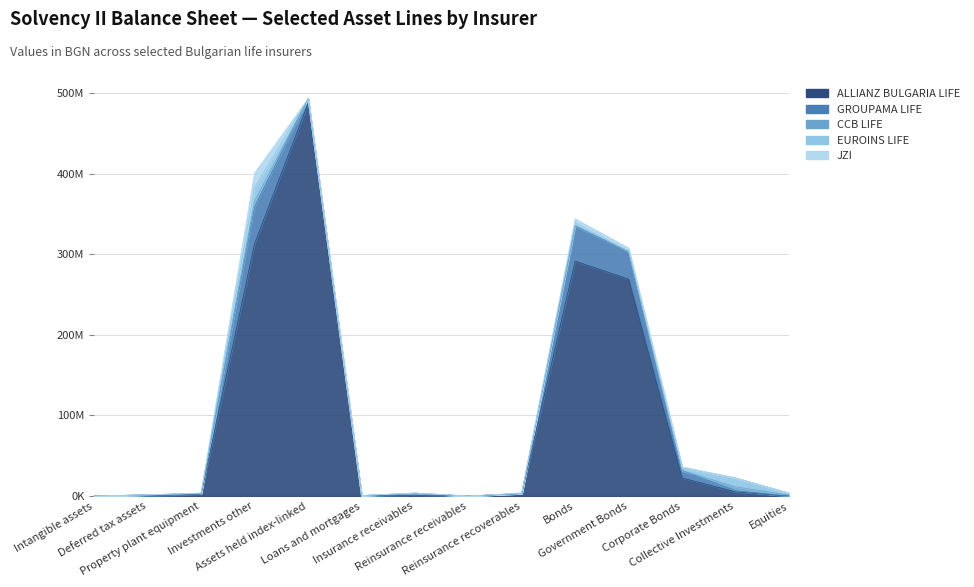

What is the difference between the highest and lowest values at Insurance receivables?

1902000.0